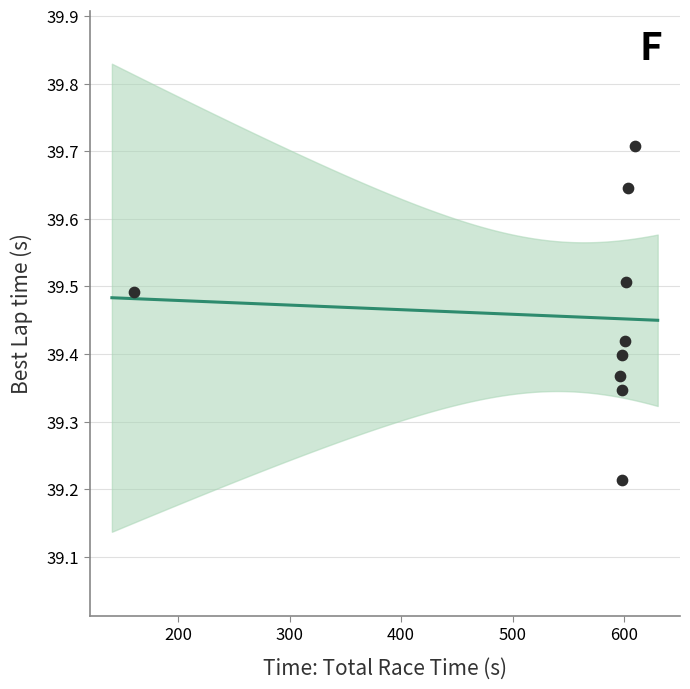

What is the range of Y values (max minus min)?

0.5